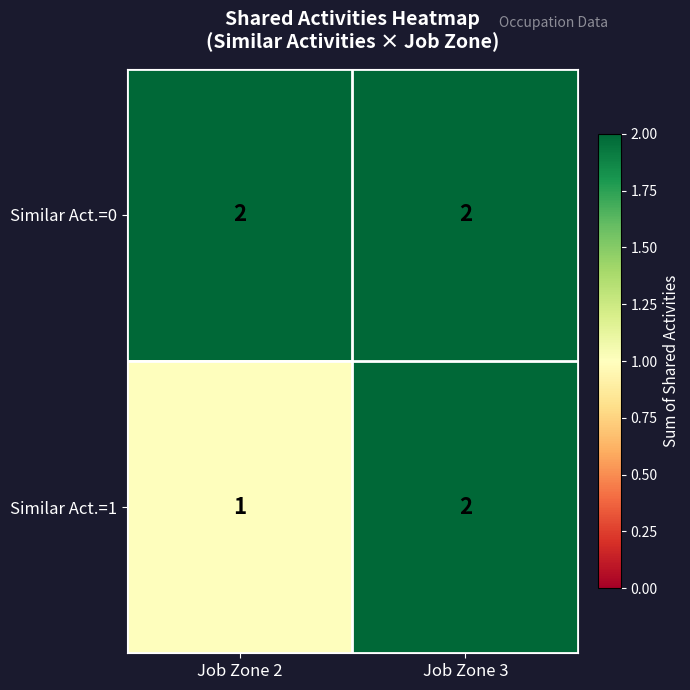

Reading left to right, transcribe all the data shown in this chart.

Similar Act.=0: 2	2
Similar Act.=1: 1	2